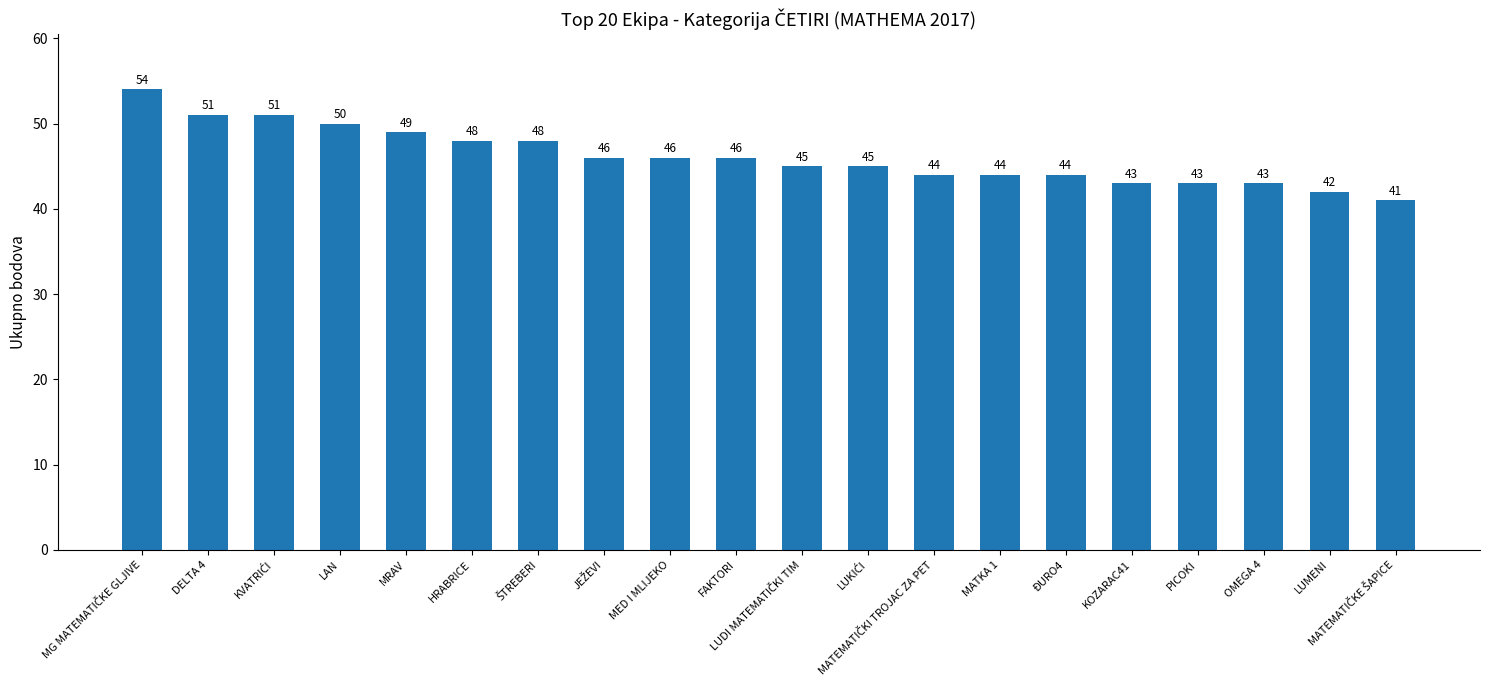

What is the approximate value at HRABRICE, to the nearest 10?

50